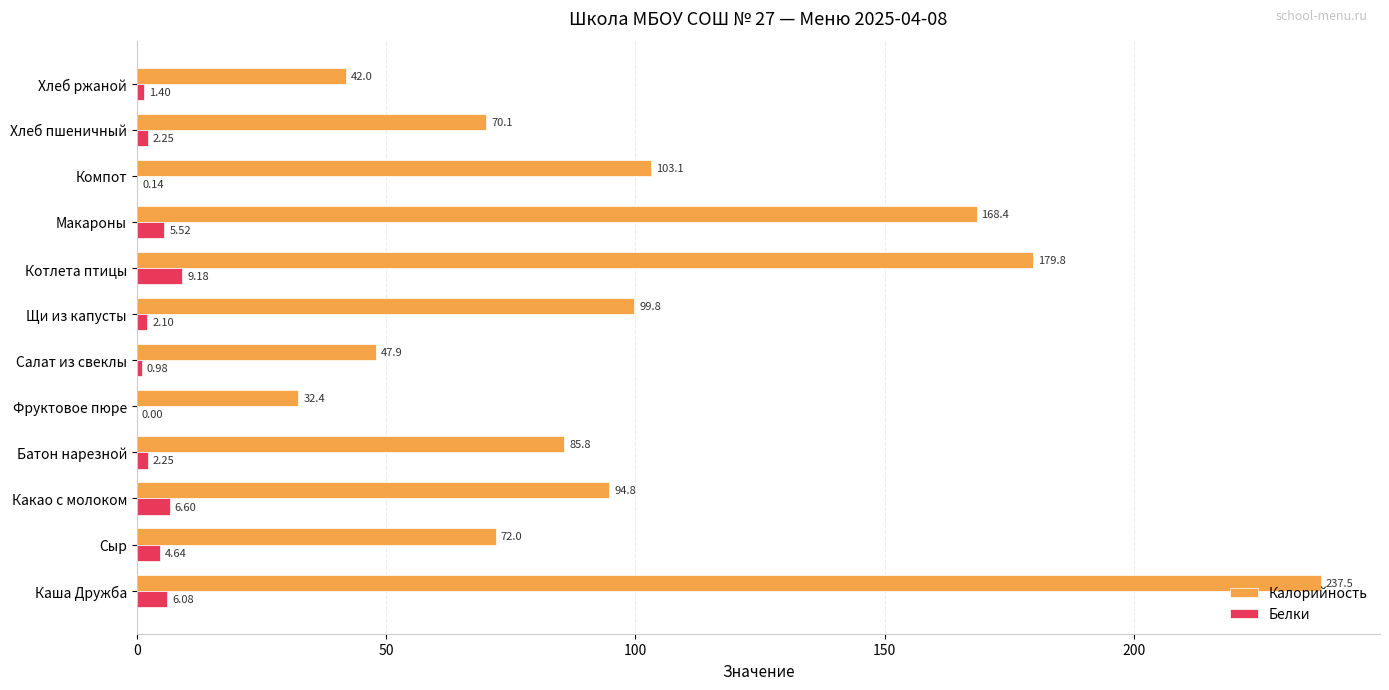

Where is Калорийность nearest to the value 134?

Компот